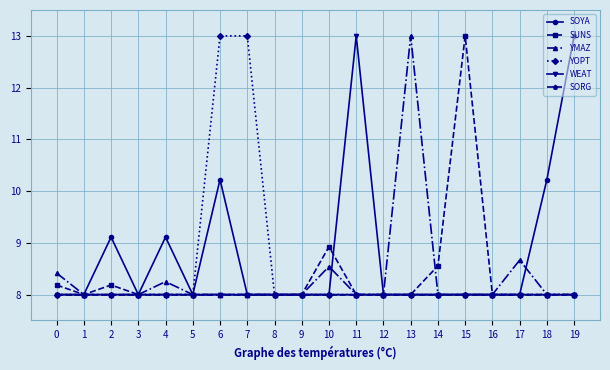

What is the minimum value shown in the chart?

8.0